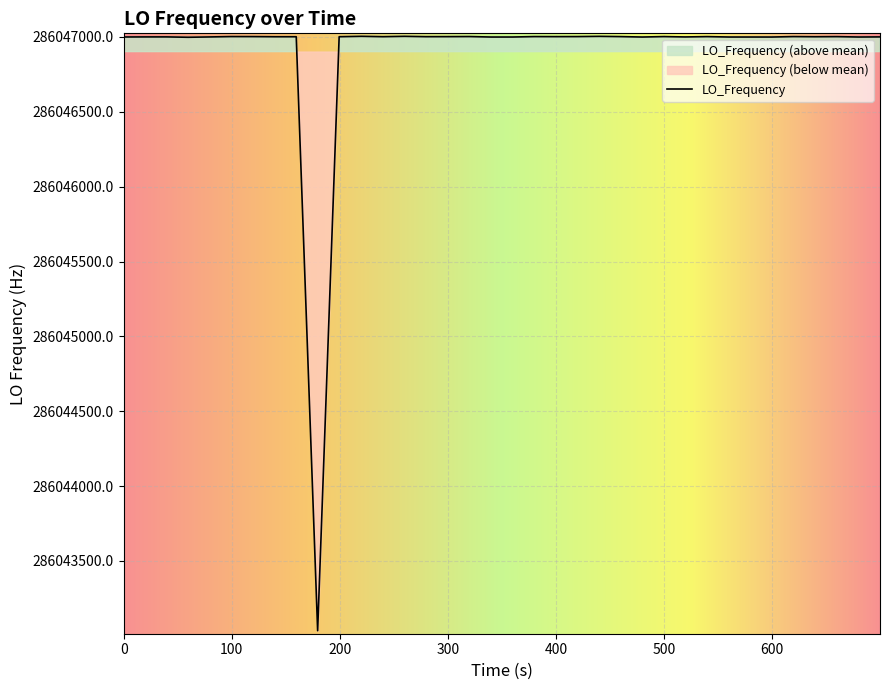

How many lines are shown in the chart?

1